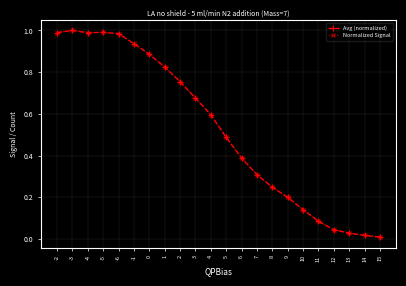

Which series changed the most between -3 and 4?

Avg (normalized)